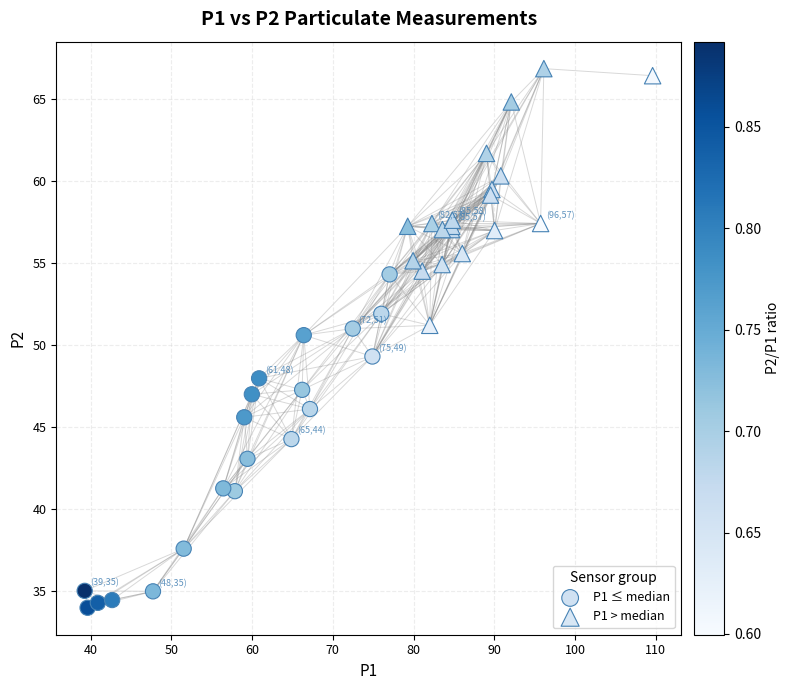

What are all the series names shown in the legend?

P1 ≤ median, P1 > median